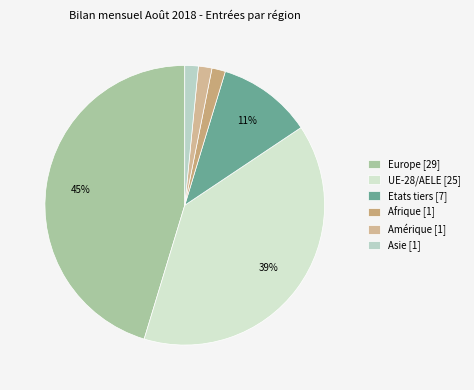

To the nearest percent, what percentage of the pie is Etats tiers?

11%